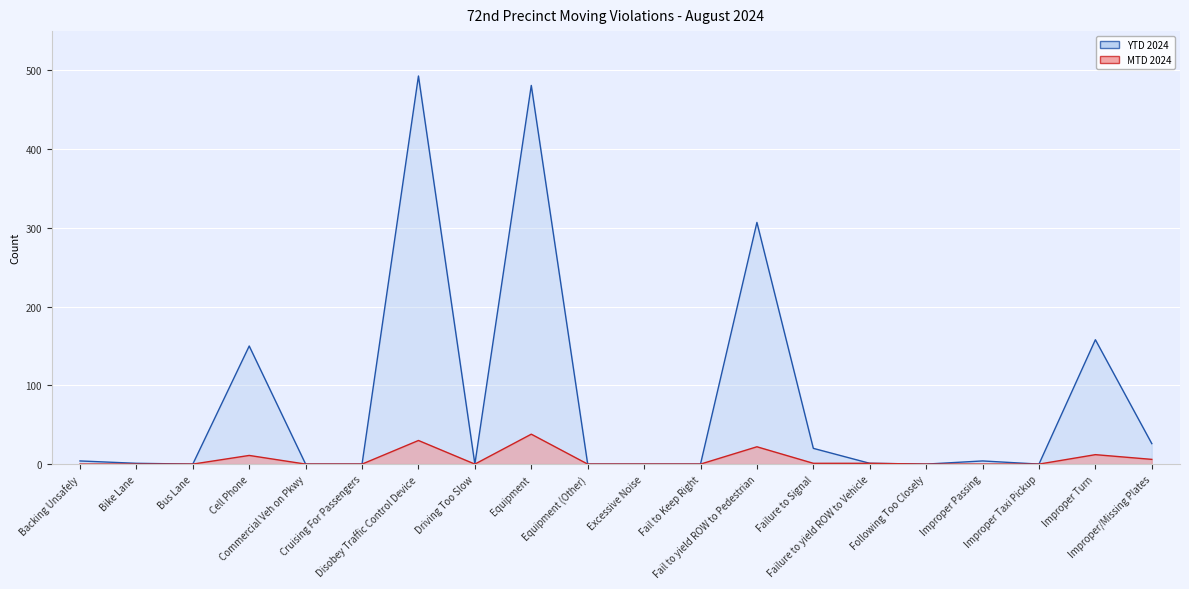

True or false: YTD 2024 and MTD 2024 intersect in this chart.

False